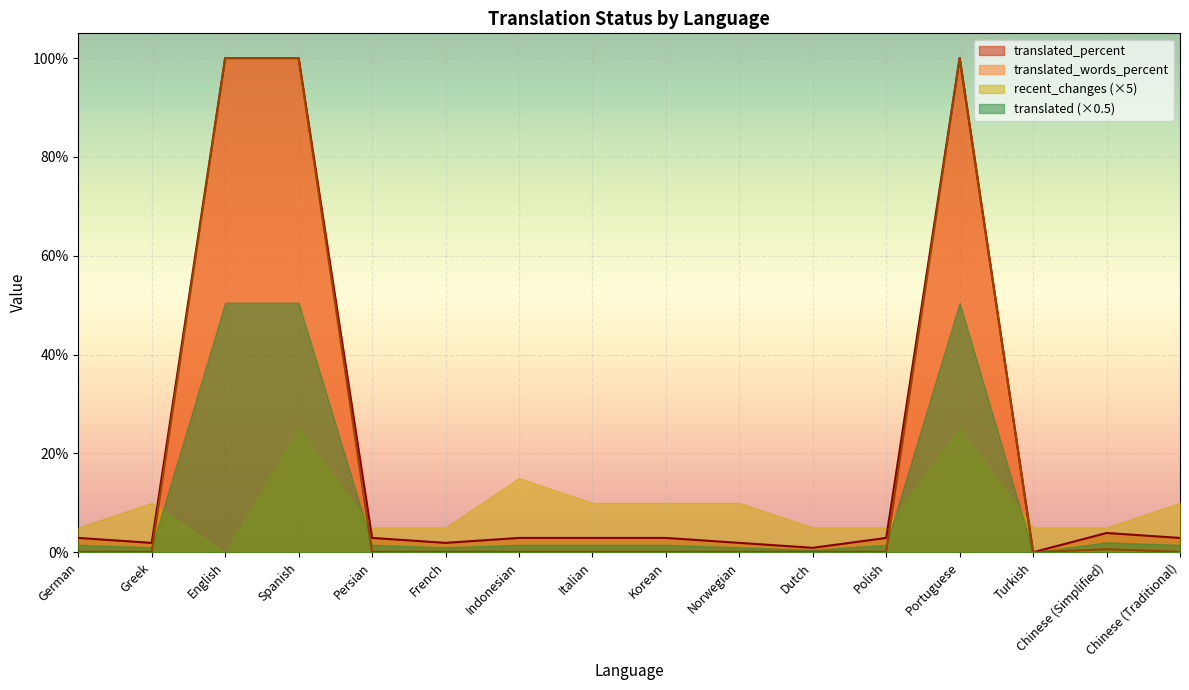

True or false: translated_percent has more than 0 points higher than both neighbors.

True